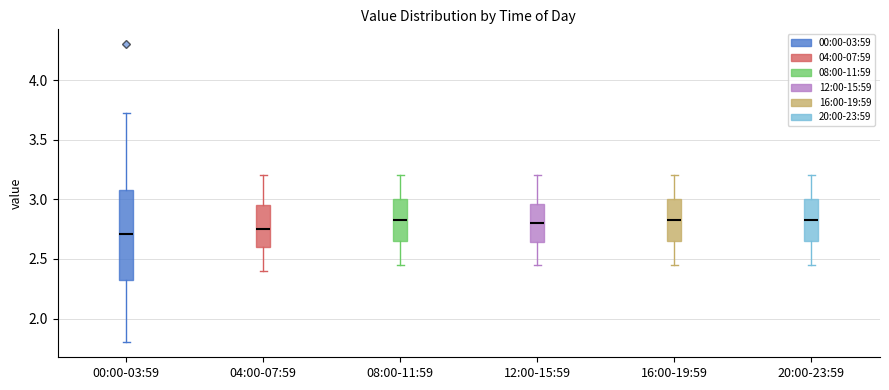

Reading left to right, read every box against the y-axis: the position of its median line, the range the box covers, and the ends of its whiskers. The values are not printed on the chart, so give them approximately, as read against the axis.

00:00-03:59: median 2.70, box 2.30 to 3.10, whiskers 1.80 to 3.70
04:00-07:59: median 2.75, box 2.60 to 2.95, whiskers 2.40 to 3.20
08:00-11:59: median 2.85, box 2.65 to 3.00, whiskers 2.45 to 3.20
12:00-15:59: median 2.80, box 2.65 to 2.95, whiskers 2.45 to 3.20
16:00-19:59: median 2.85, box 2.65 to 3.00, whiskers 2.45 to 3.20
20:00-23:59: median 2.85, box 2.65 to 3.00, whiskers 2.45 to 3.20